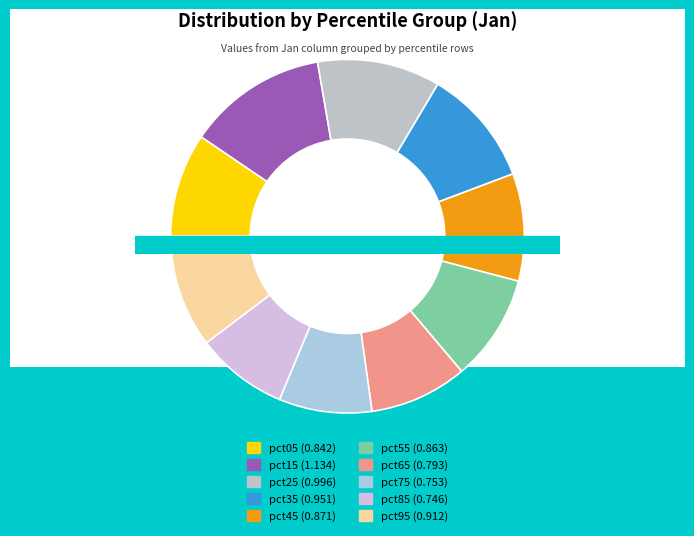

To the nearest percent, what is the combined percentage of pct85 and pct35?

19%